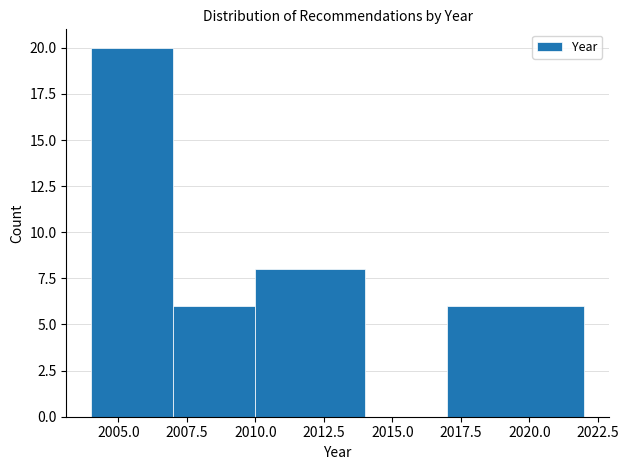

Over which range of the x-axis is the bar tallest?

2004 to 2007